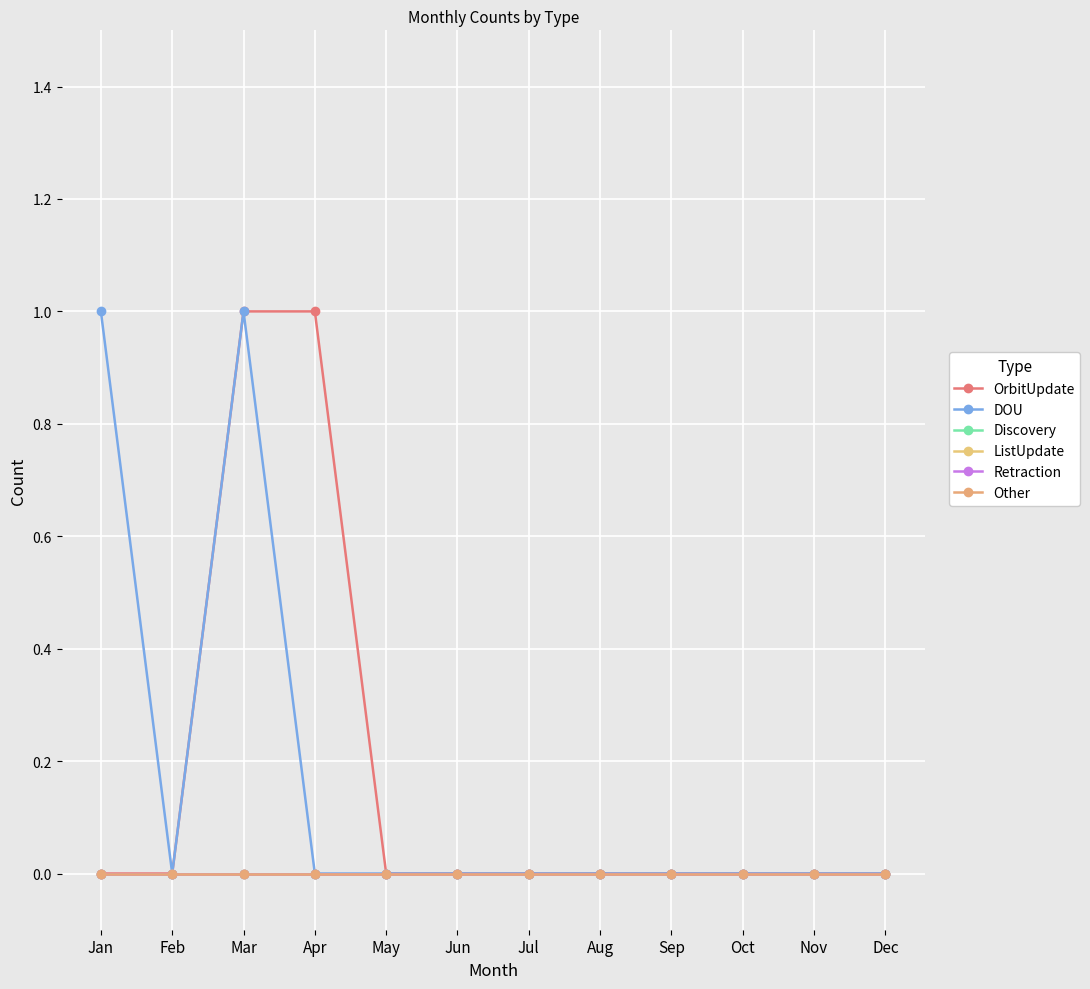

The Other series shows 0 at Apr. True or false?

True